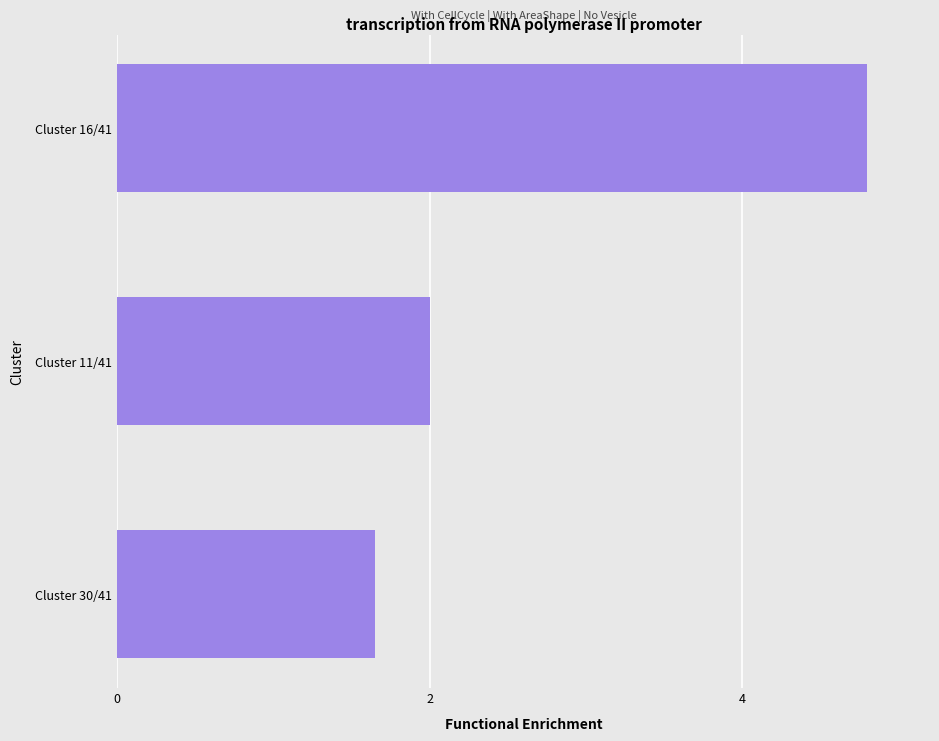

Between Cluster 30/41 and Cluster 16/41, which is larger?

Cluster 16/41